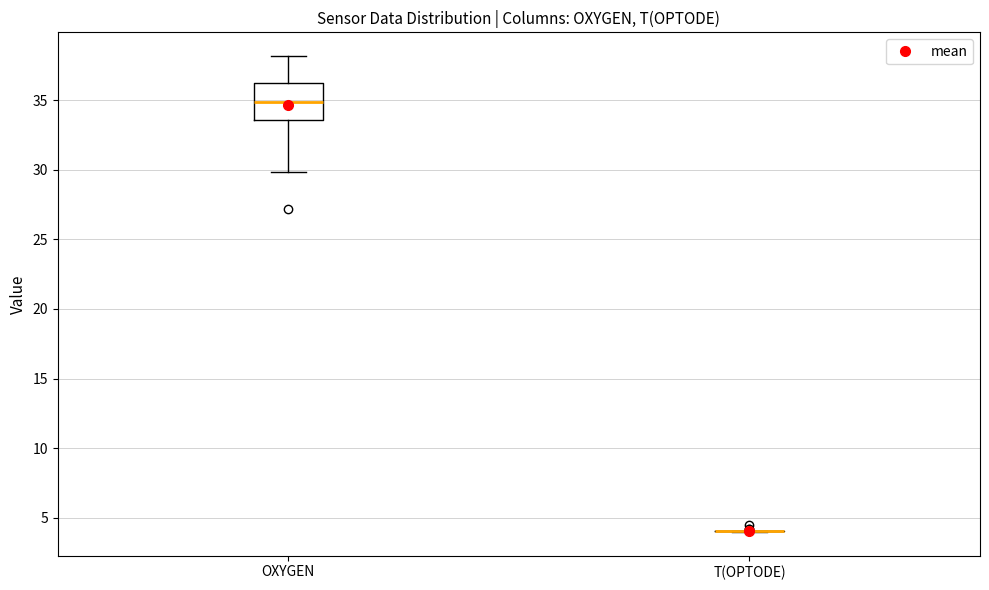

Which box is the tallest, from its lower edge to its upper edge?

OXYGEN